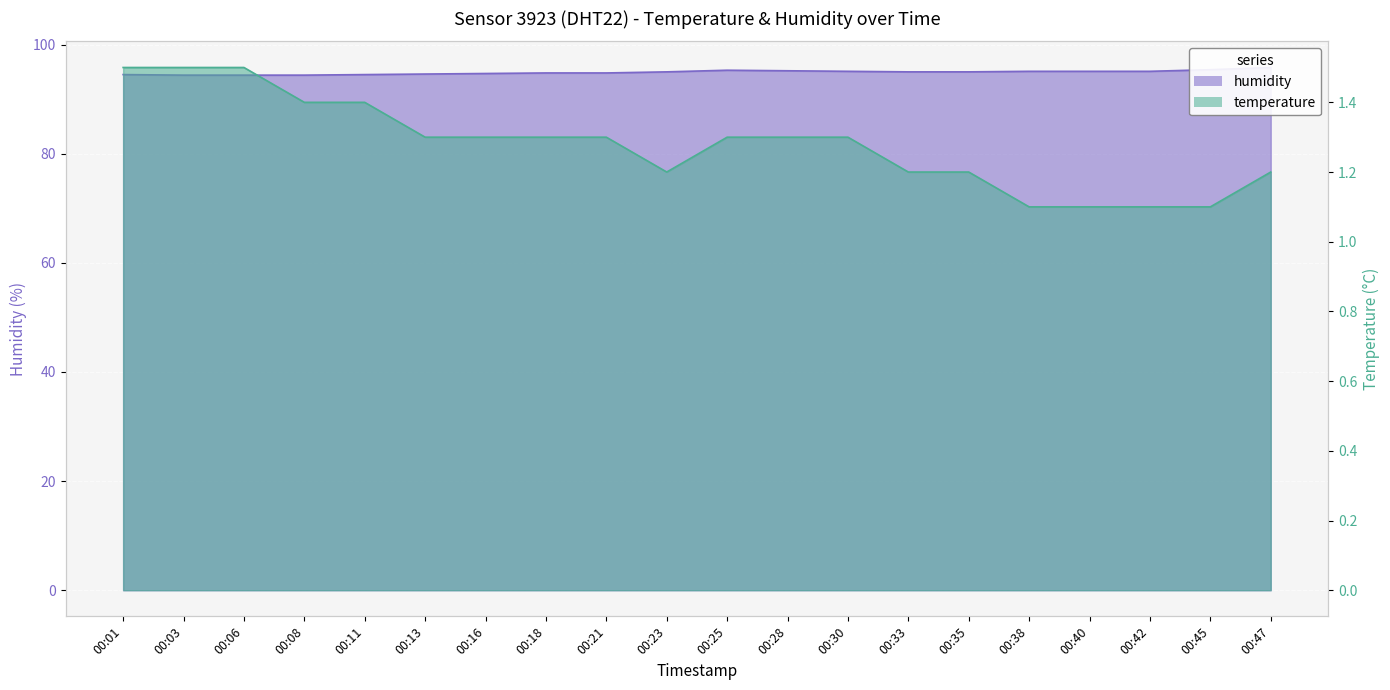

At which category does the chart reach its peak across all series?

00:47